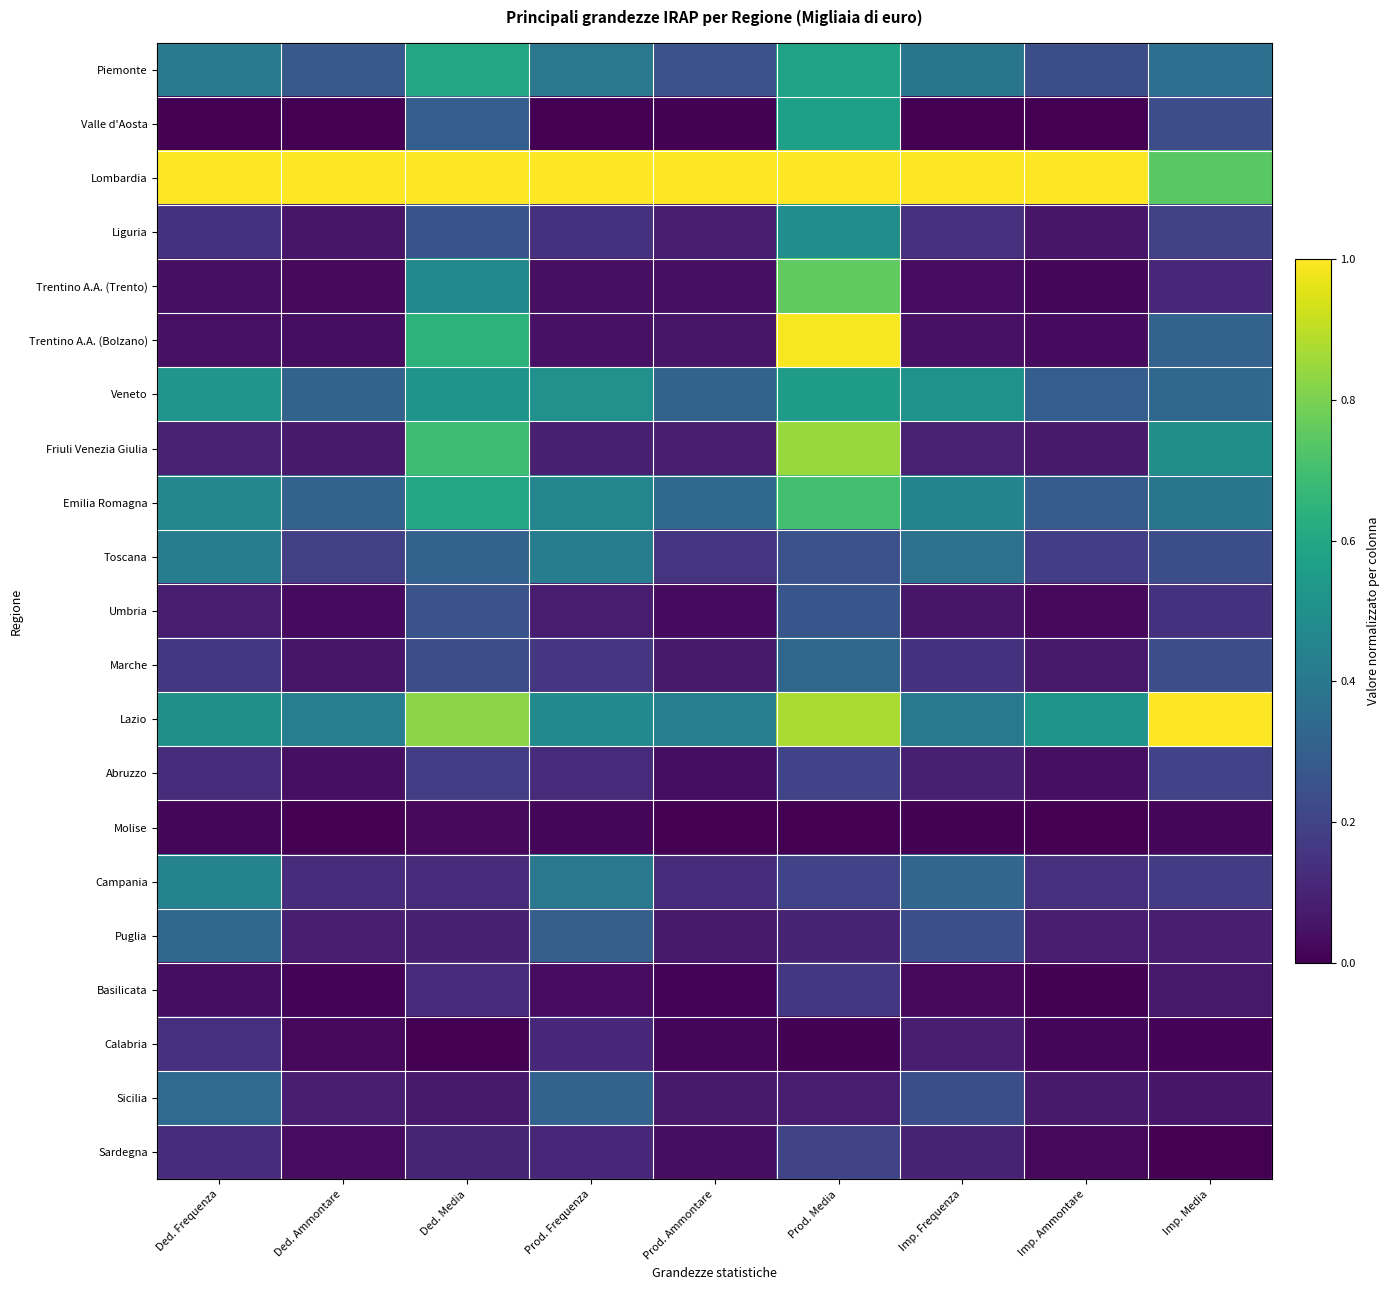

Count the number of categories in the chart.

9